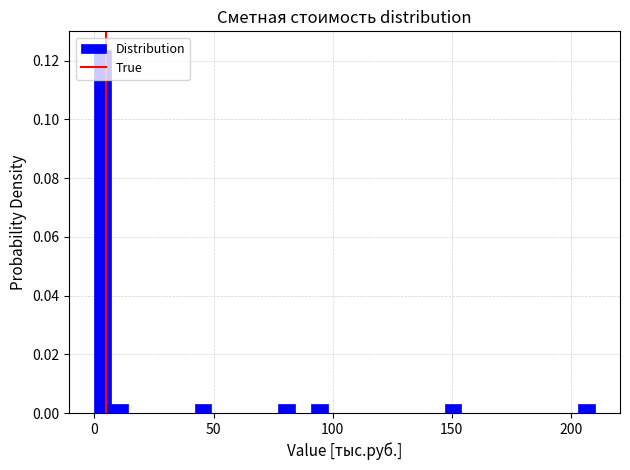

Read against the x-axis, roughly where is the centre of the tallest bar?

5